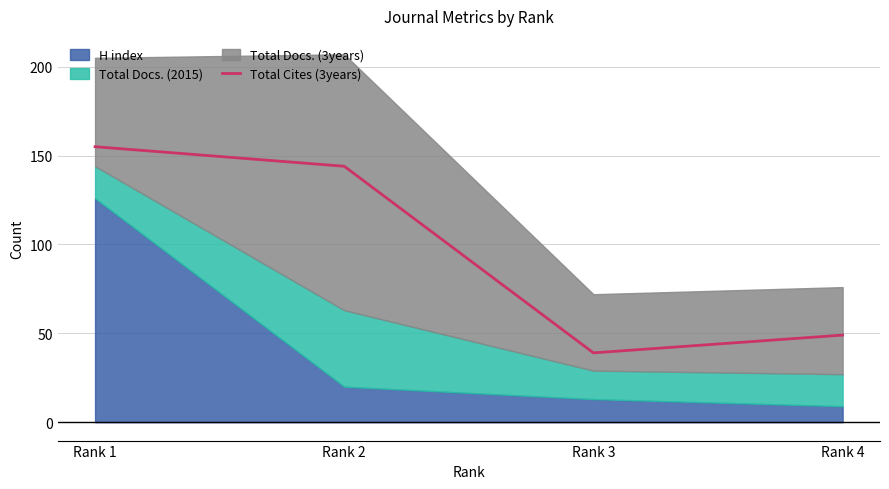

At which category does the chart reach its minimum across all series?

Rank 3